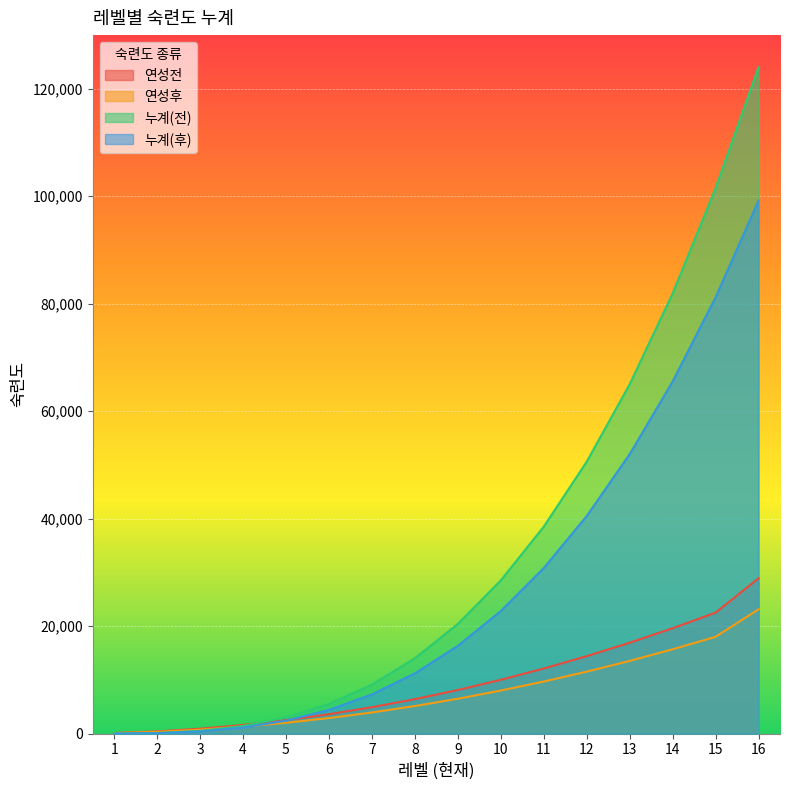

Between 2 and 9, which is larger?

9